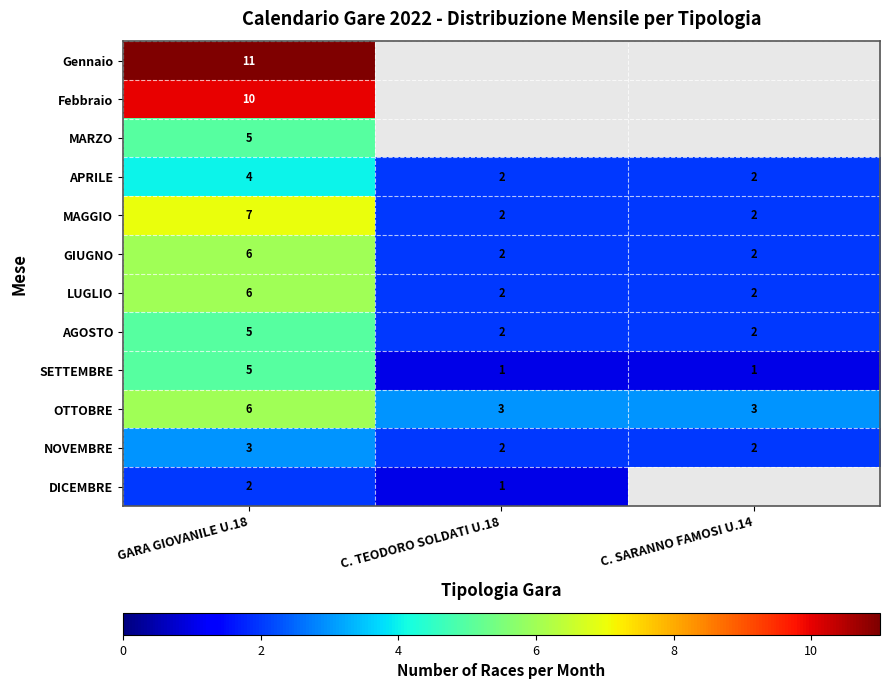

What is the sum of the APRILE values at GARA GIOVANILE U.18 and C. SARANNO FAMOSI U.14?

6